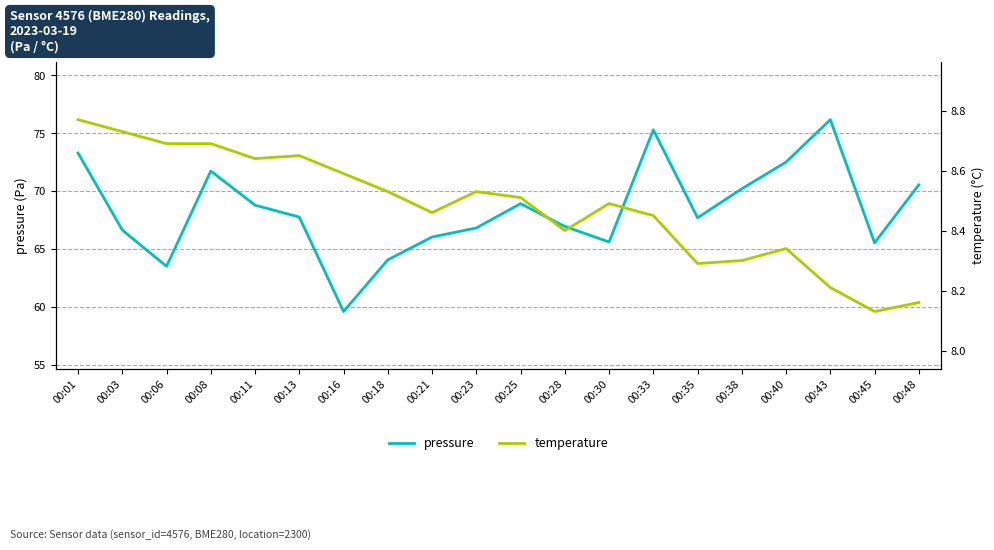

Does the chart have visible grid lines?

Yes